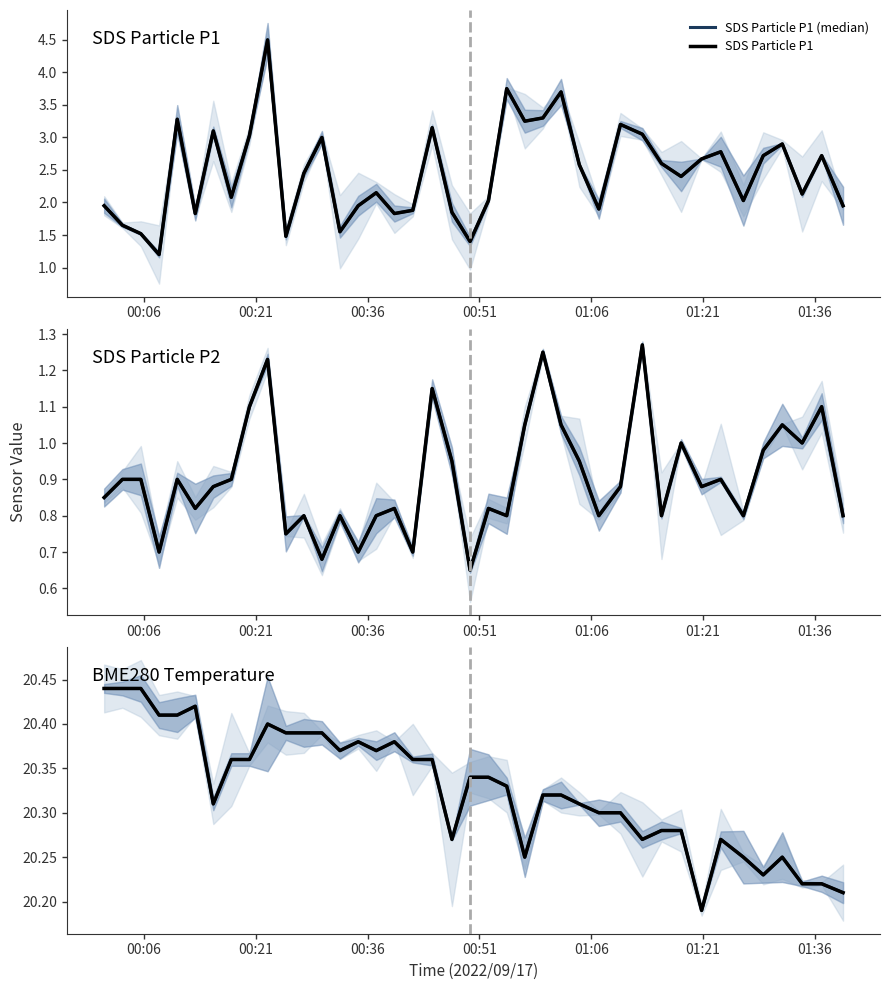

Does the chart have visible grid lines?

No